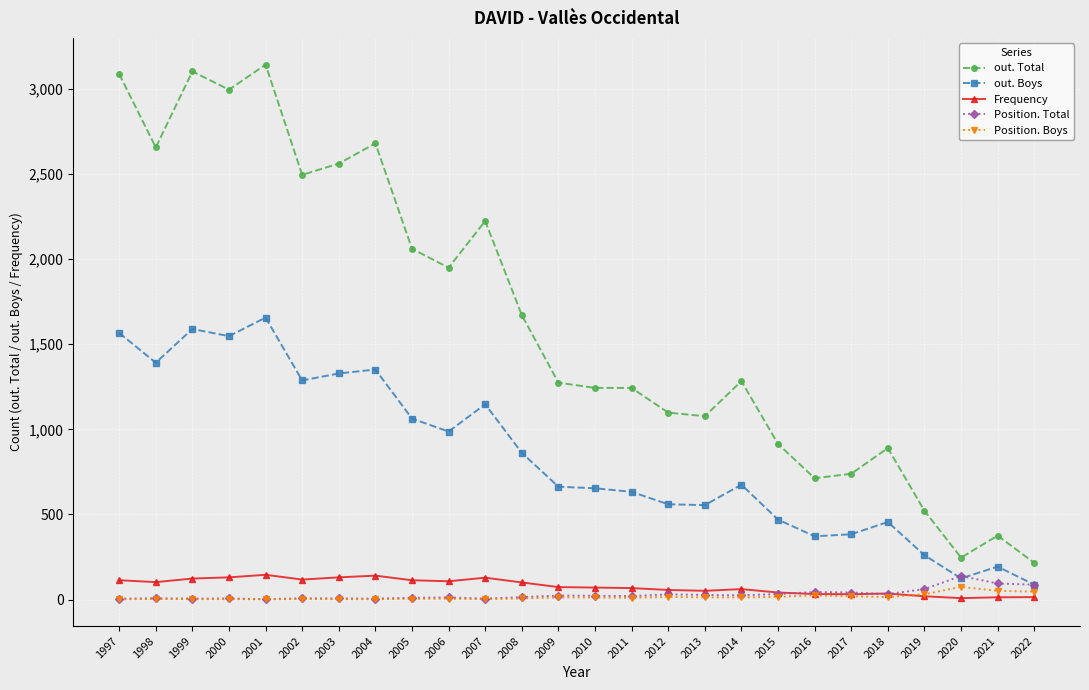

What is the sum of the Position. Total values at 2013 and 2005?

39